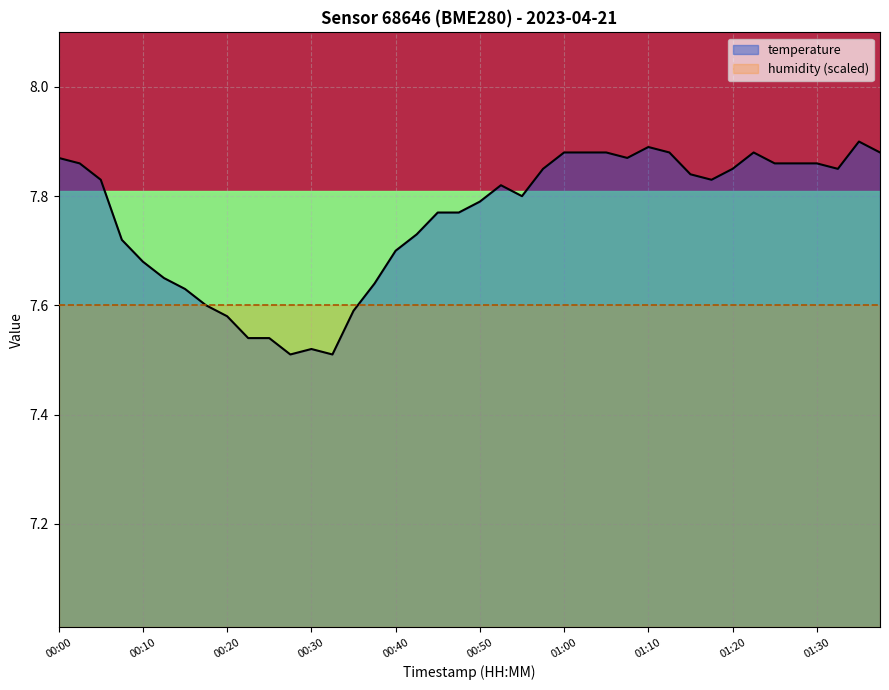

How many points are lower than both their immediate neighbors (excluding endpoints)?

6